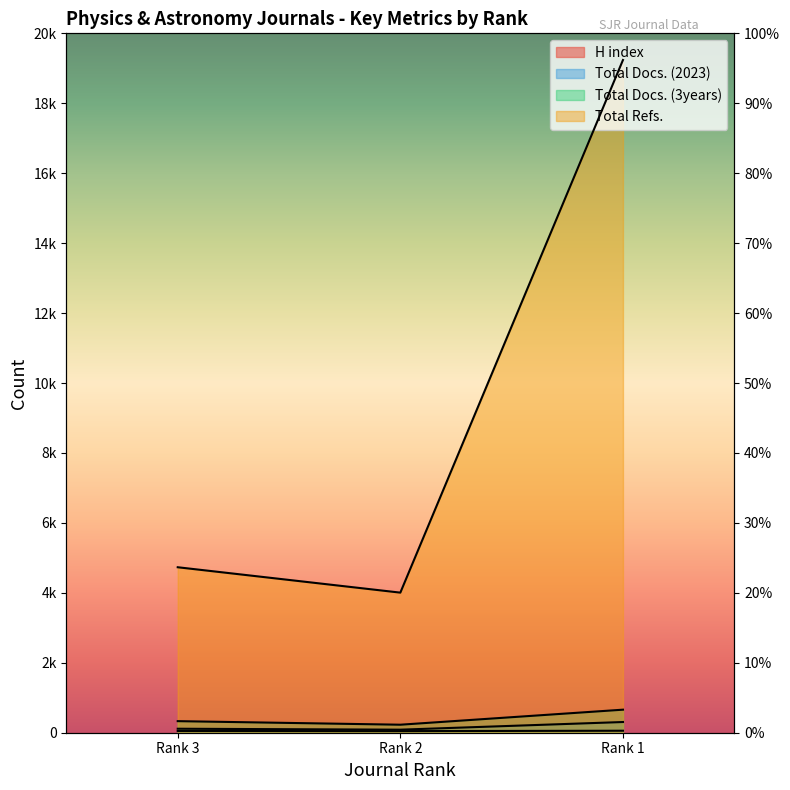

What are all the series names shown in the legend?

H index, Total Docs. (2023), Total Docs. (3years), Total Refs.